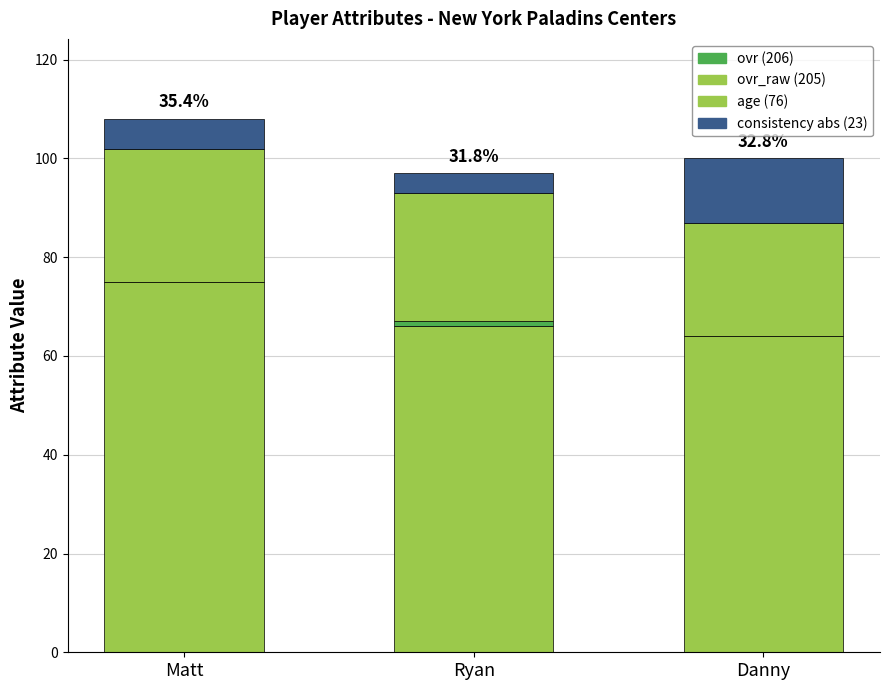

What is the total value across all series at Ryan?

97